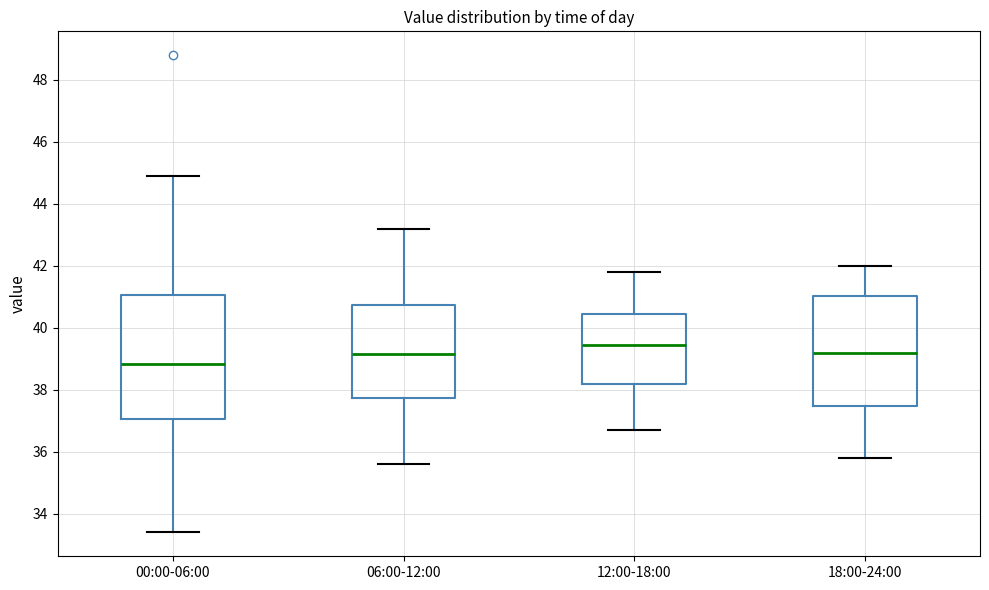

Reading left to right, read every box against the y-axis: the position of its median line, the range the box covers, and the ends of its whiskers. The values are not printed on the chart, so give them approximately, as read against the axis.

00:00-06:00: median 38.8, box 37.0 to 41.0, whiskers 33.4 to 45.0
06:00-12:00: median 39.2, box 37.8 to 40.8, whiskers 35.6 to 43.2
12:00-18:00: median 39.4, box 38.2 to 40.4, whiskers 36.8 to 41.8
18:00-24:00: median 39.2, box 37.4 to 41.0, whiskers 35.8 to 42.0